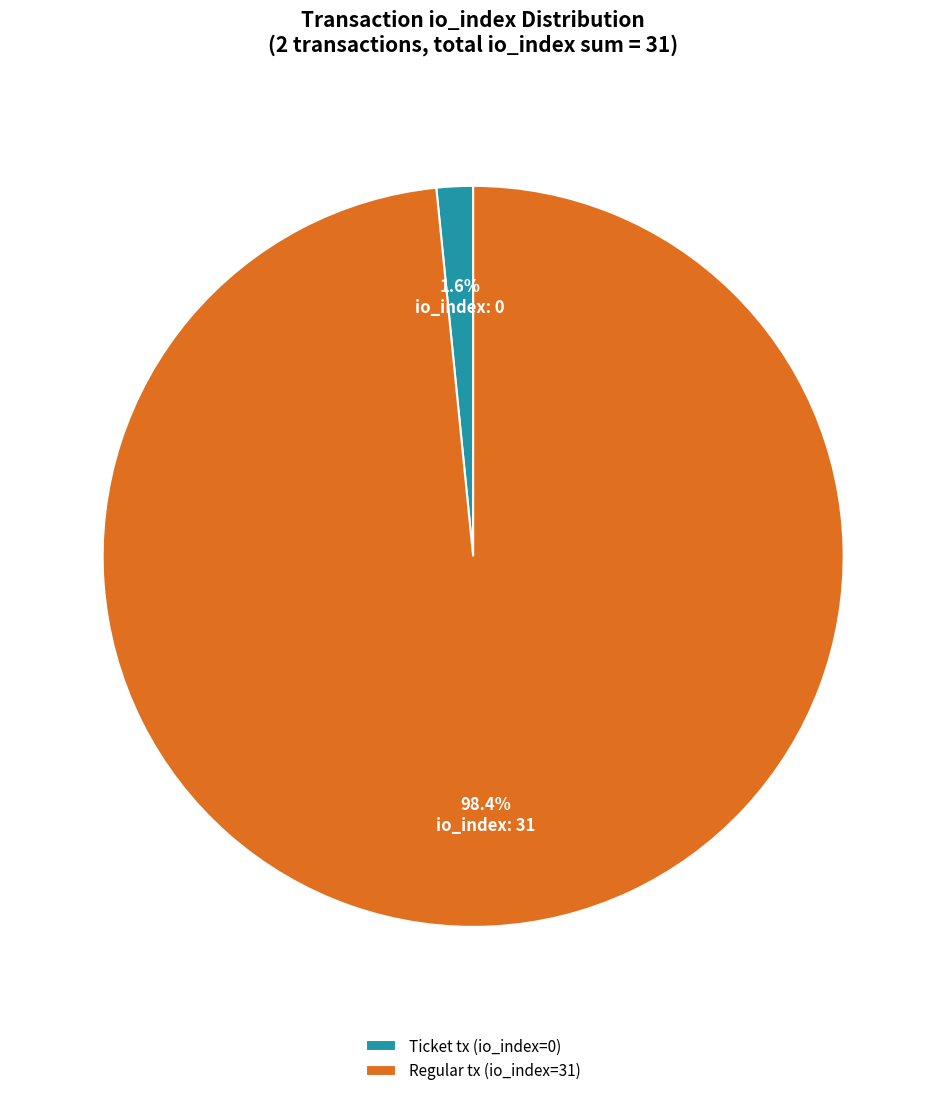

How many segments does this pie chart have?

2